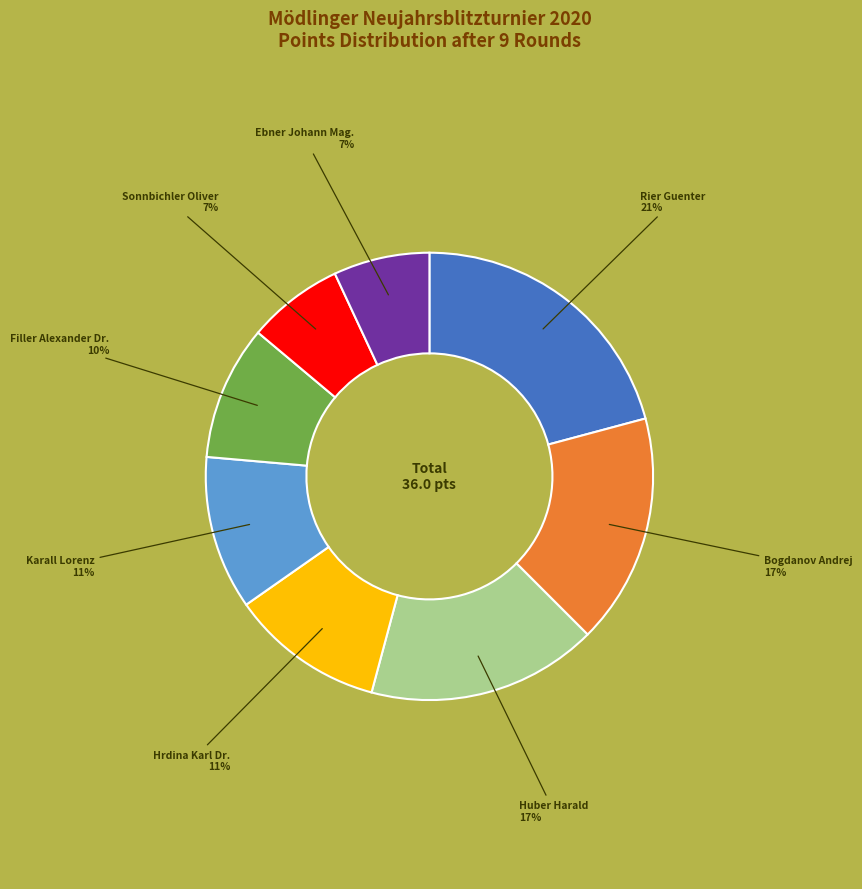

To the nearest percent, what is the difference between the largest and smallest slice percentages?

14%